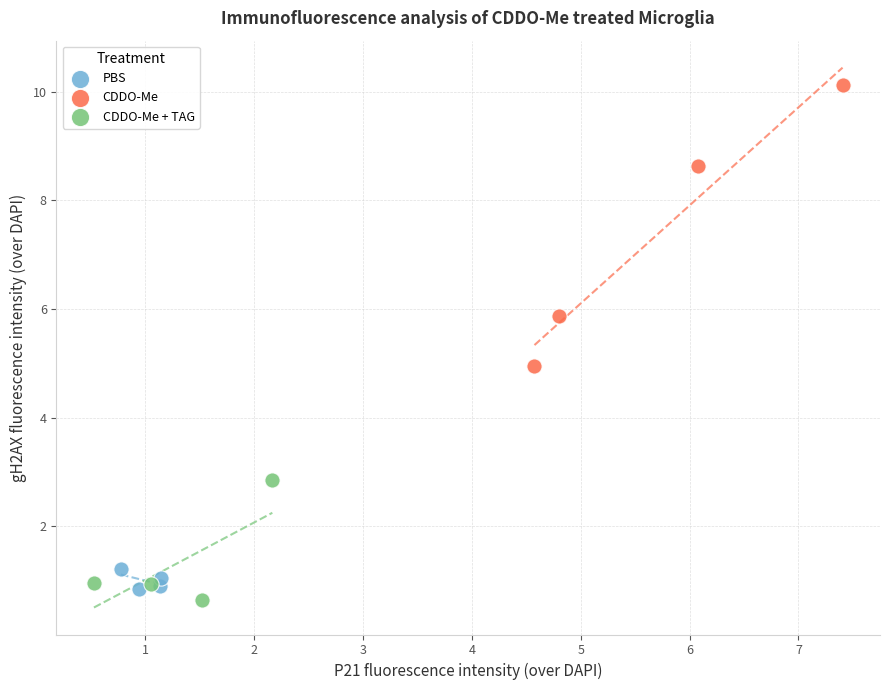

Which series contains the highest Y value?

CDDO-Me